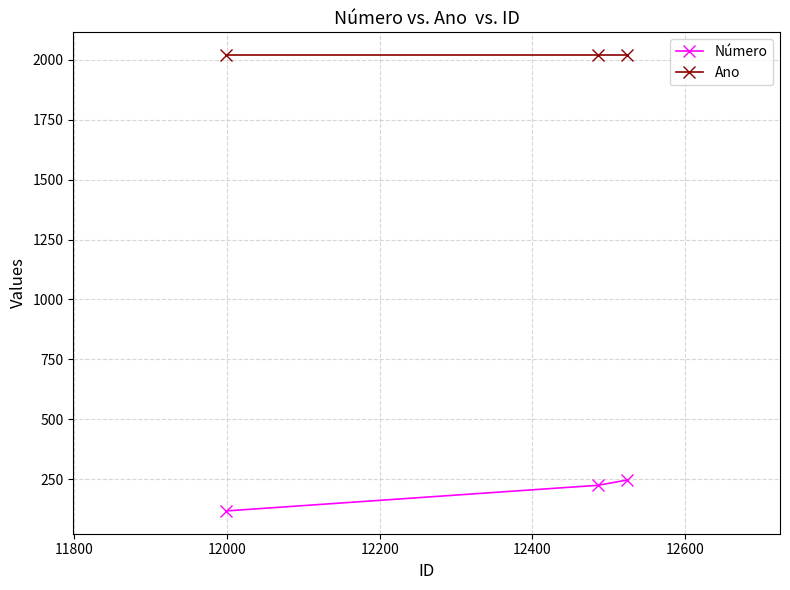

Which series has the largest range (max minus min)?

Número